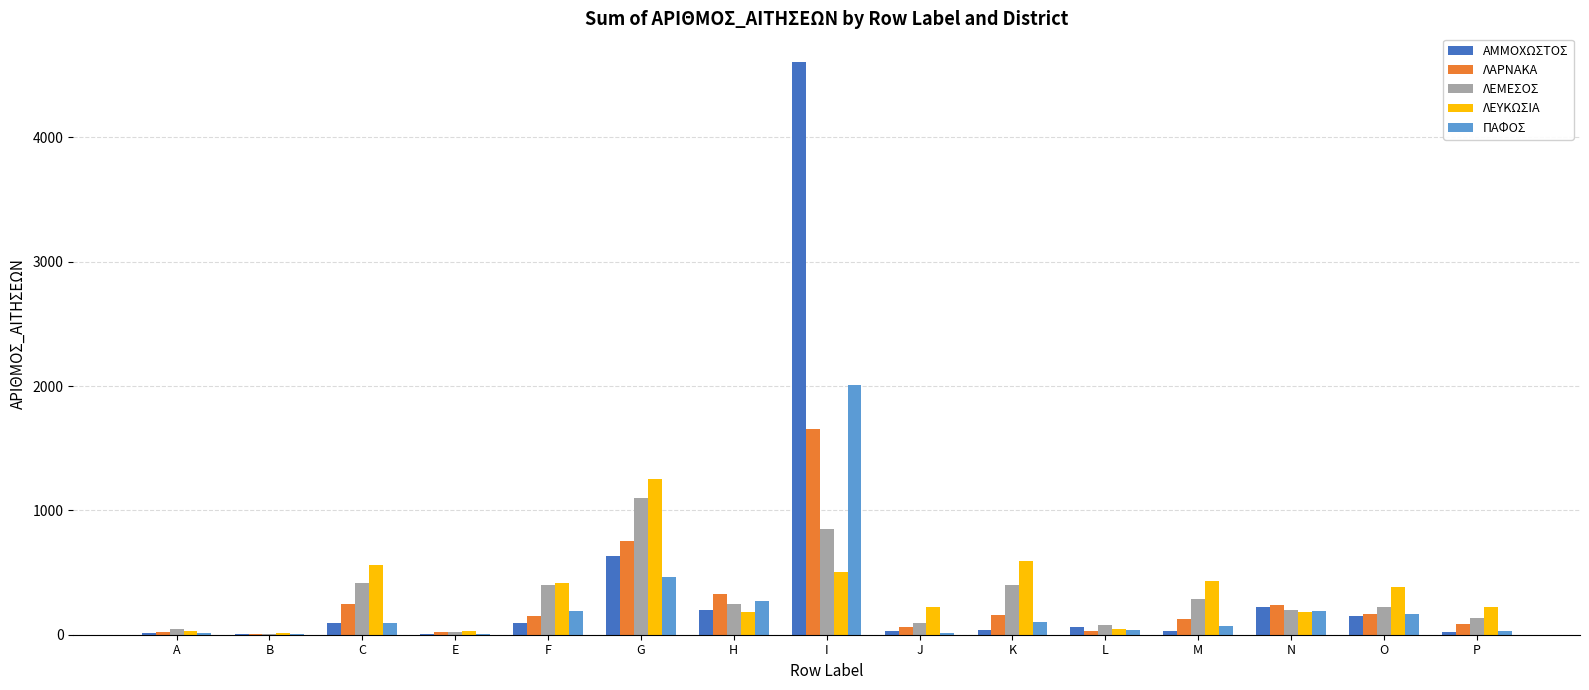

The ΛΕΜΕΣΟΣ series shows 195 at I. True or false?

False